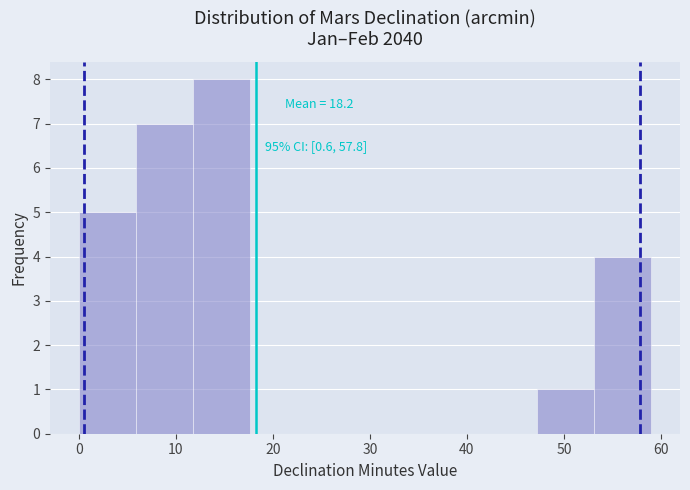

Which range on the x-axis has the tallest bar?

11.8 to 17.7